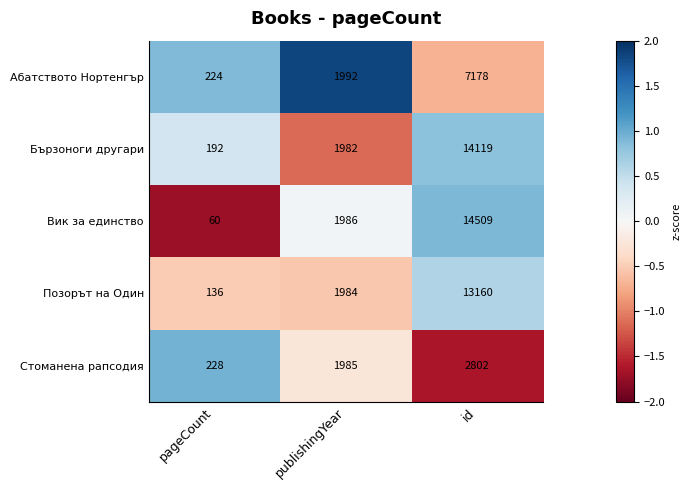

How many categories are shown in the chart?

3